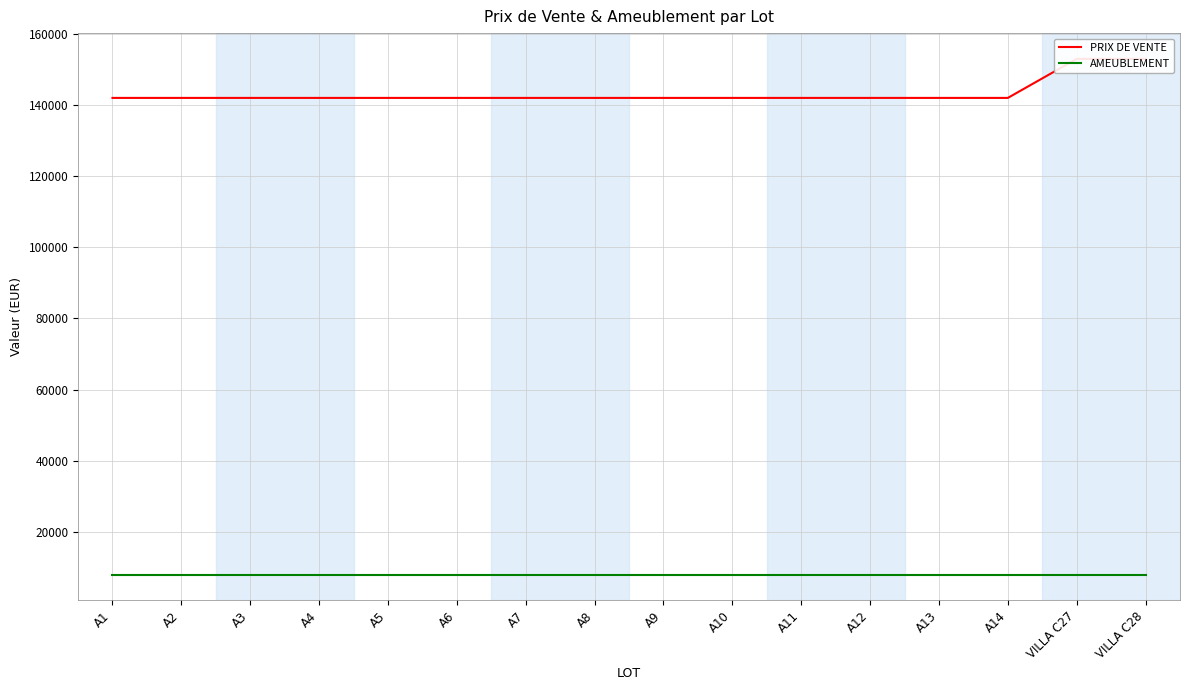

What is the average value of the PRIX DE VENTE series?

143310